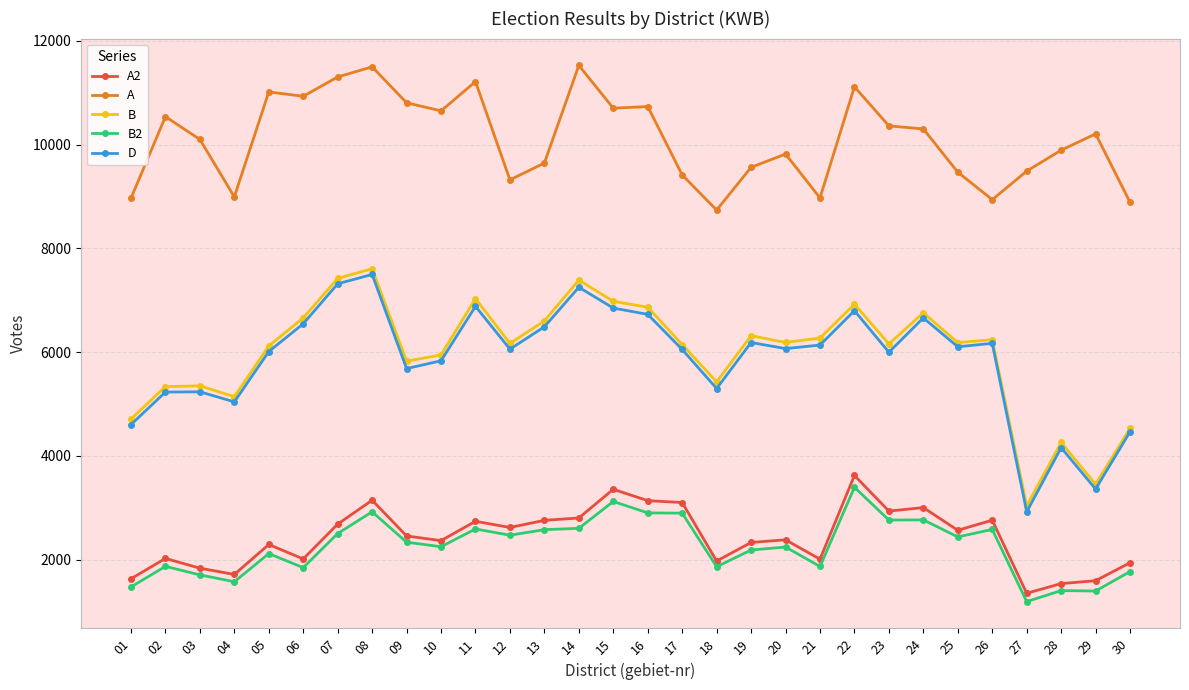

Which series changed the most between 04 and 24?

D